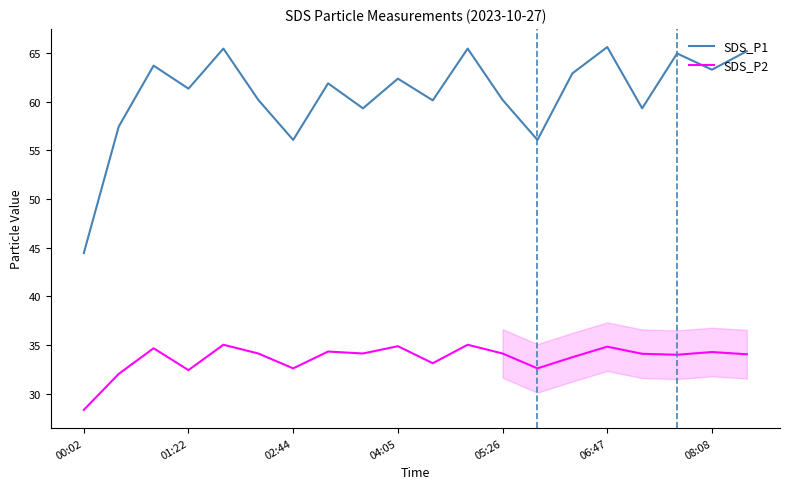

How many values in the SDS_P1 series exceed 61?

11